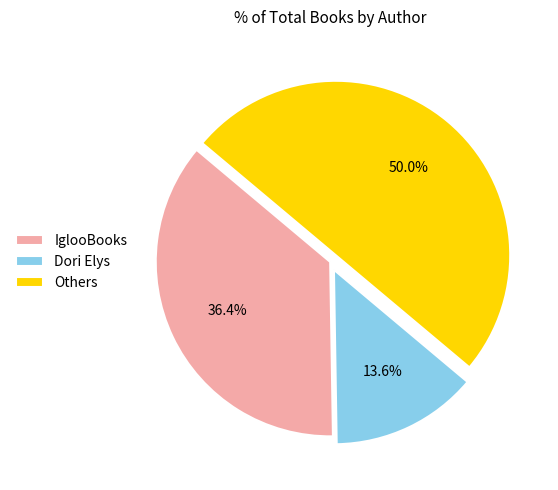

Which has a higher value, Dori Elys or Others?

Others